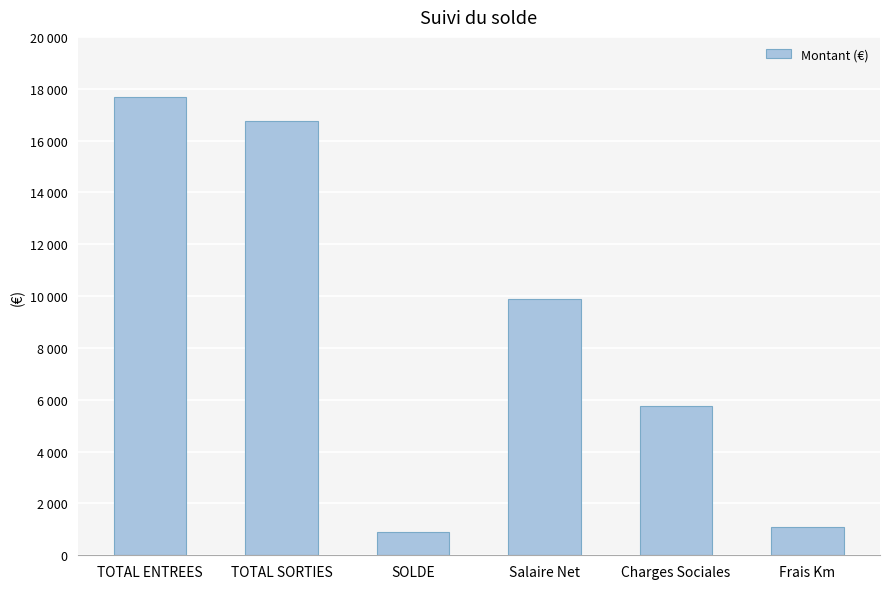

Reading left to right, list all the values displayed in this chart.

TOTAL ENTREES=17679.6	TOTAL SORTIES=16763.3	SOLDE=916.3	Salaire Net=9901.3	Charges Sociales=5763.7	Frais Km=1098.3